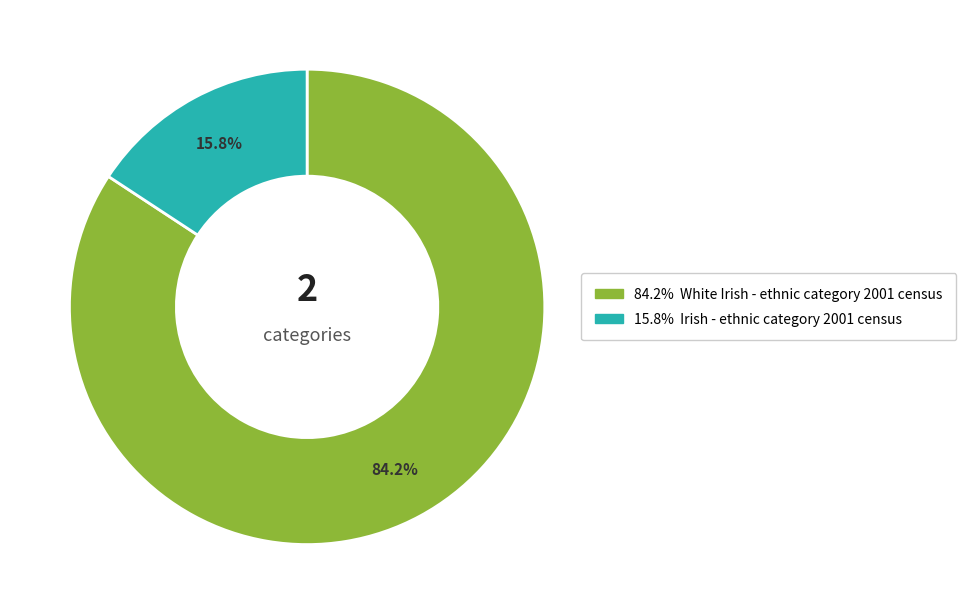

Does any single category account for the majority?

Yes